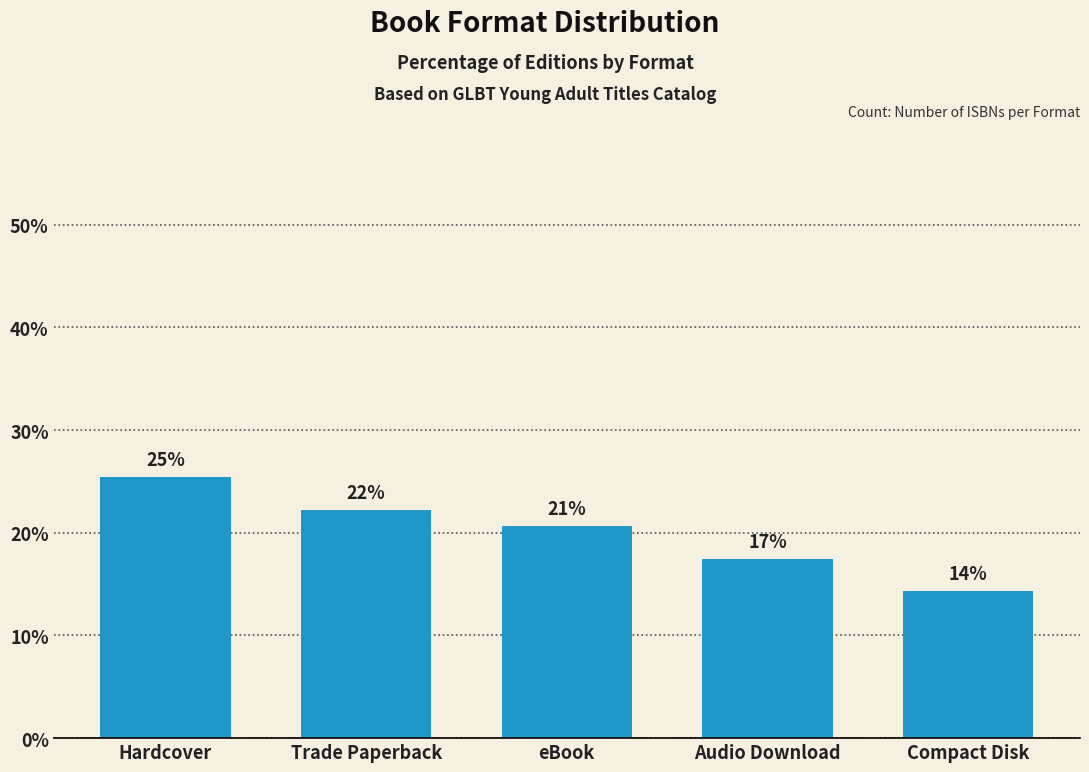

Does the chart contain any negative values?

No